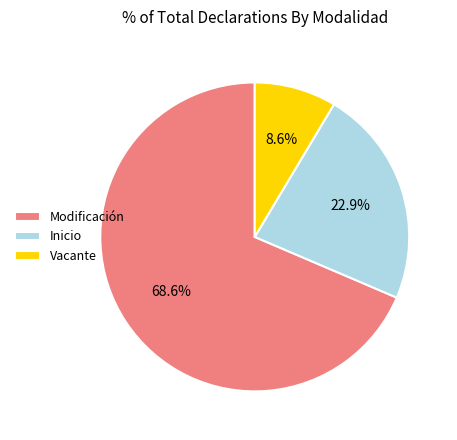

Which category has the smallest portion of the pie?

Vacante